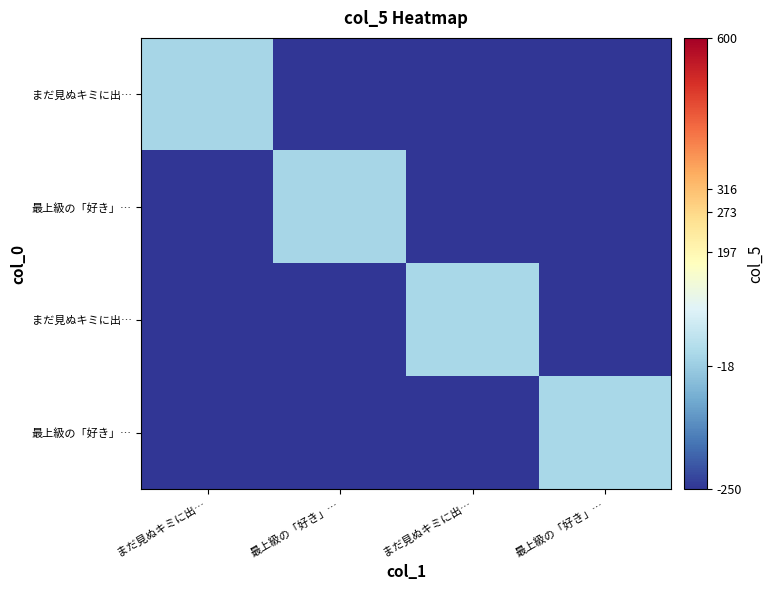

How many data points does each series have?

4